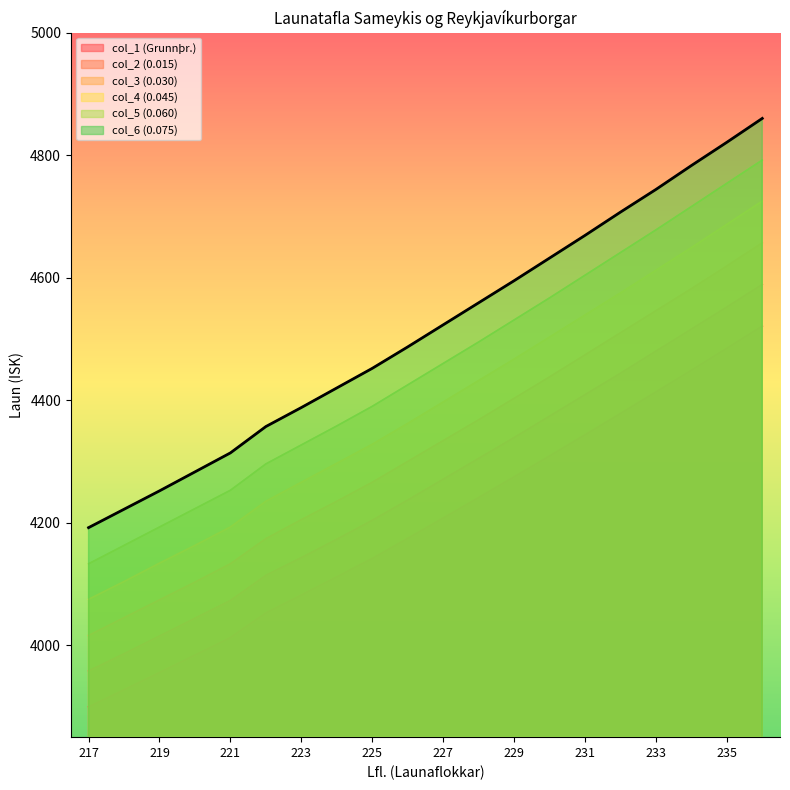

The col_1 (Grunnþr.) series shows 4448.9 at 234. True or false?

True